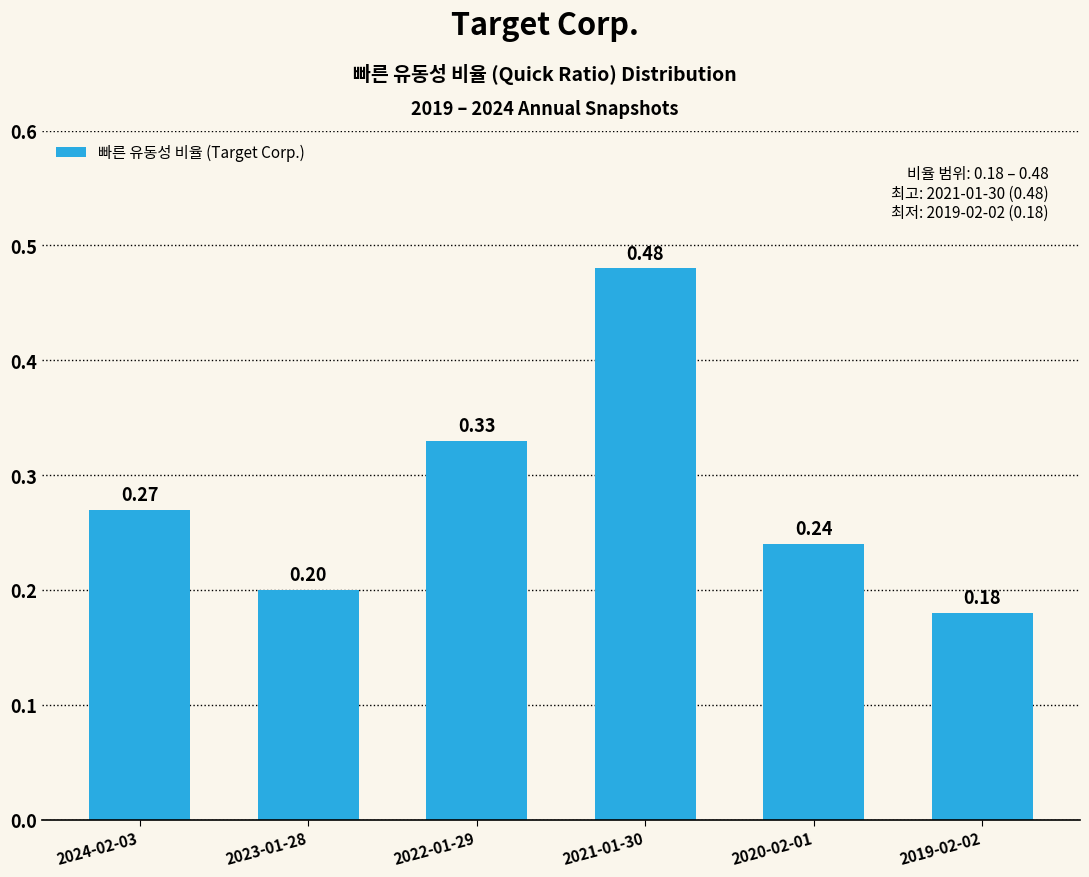

What is the change in value from 2023-01-28 to 2021-01-30?

+0.3